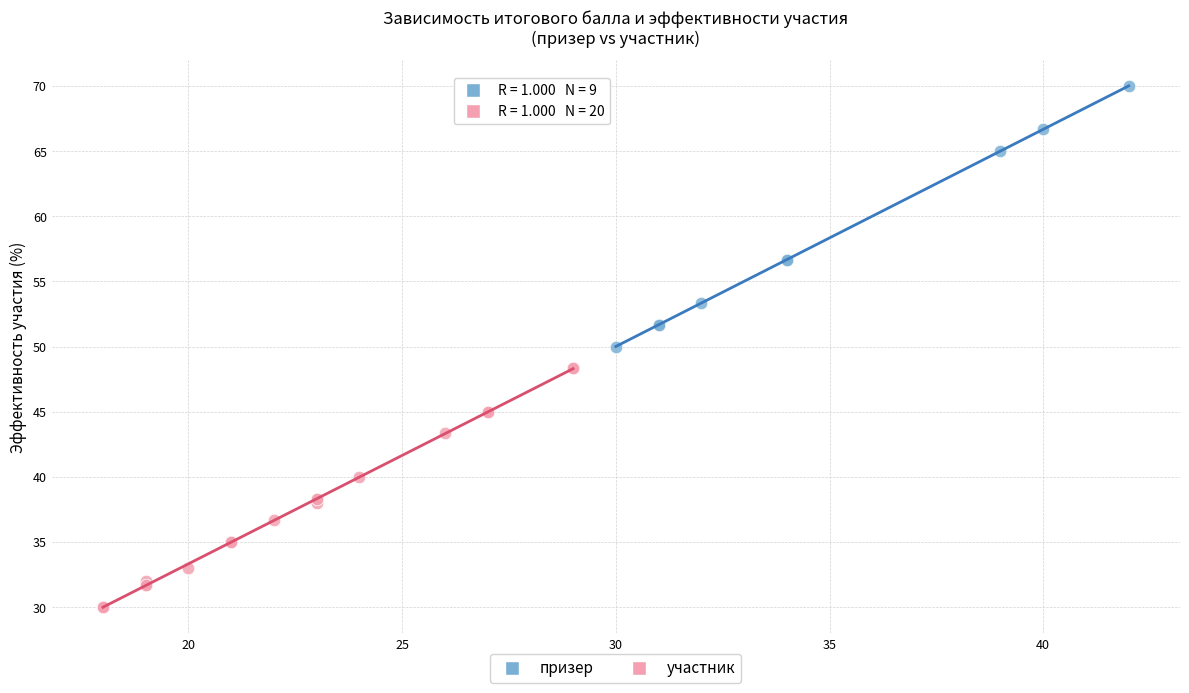

What are all the series names shown in the legend?

призер, участник